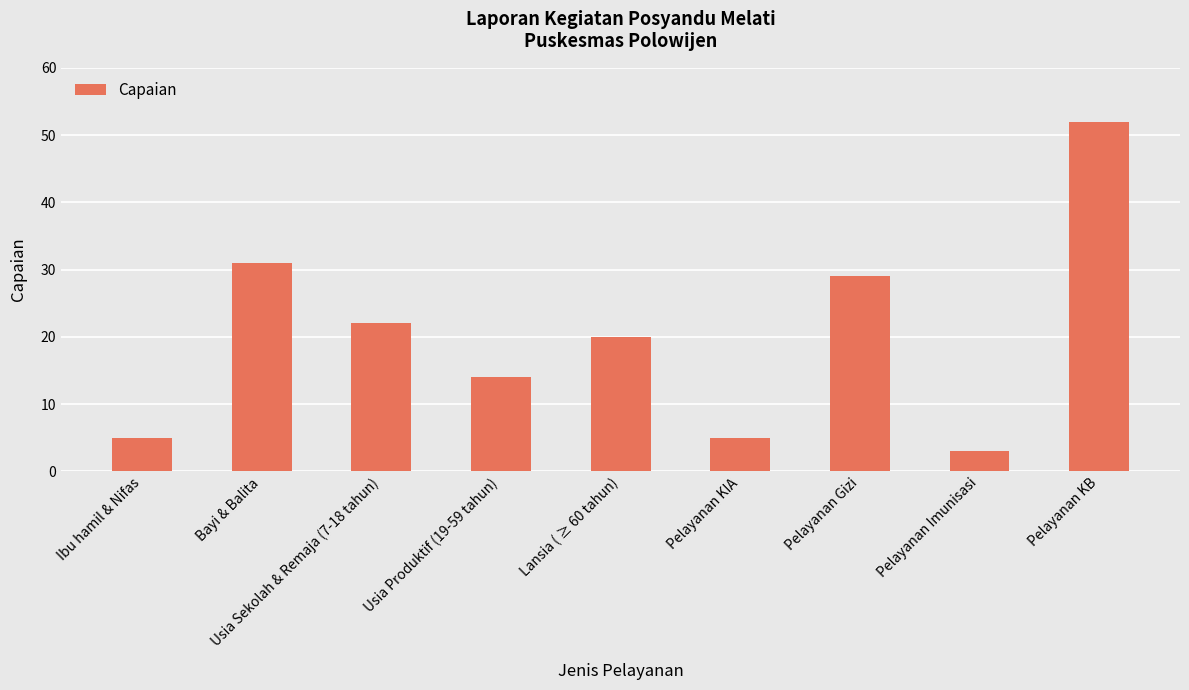

Reading left to right, list all the values displayed in this chart.

5	31	22	14	20	5	29	3	52